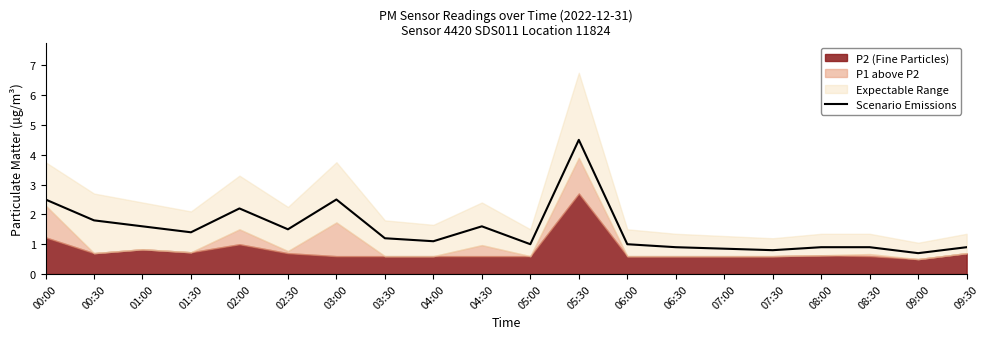

How many values are below 1?

7